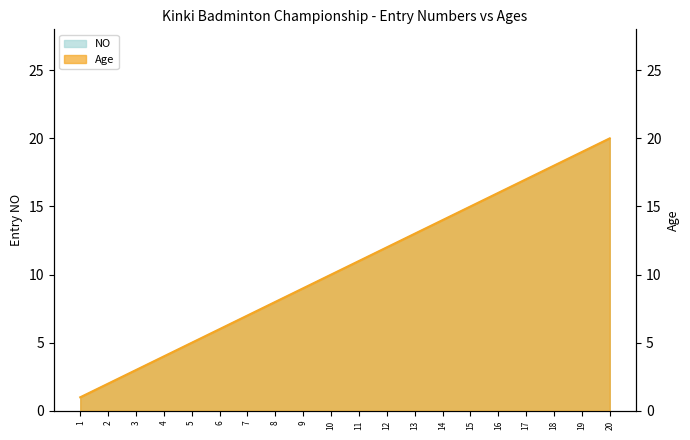

Where is Age nearest to the value 10?

10